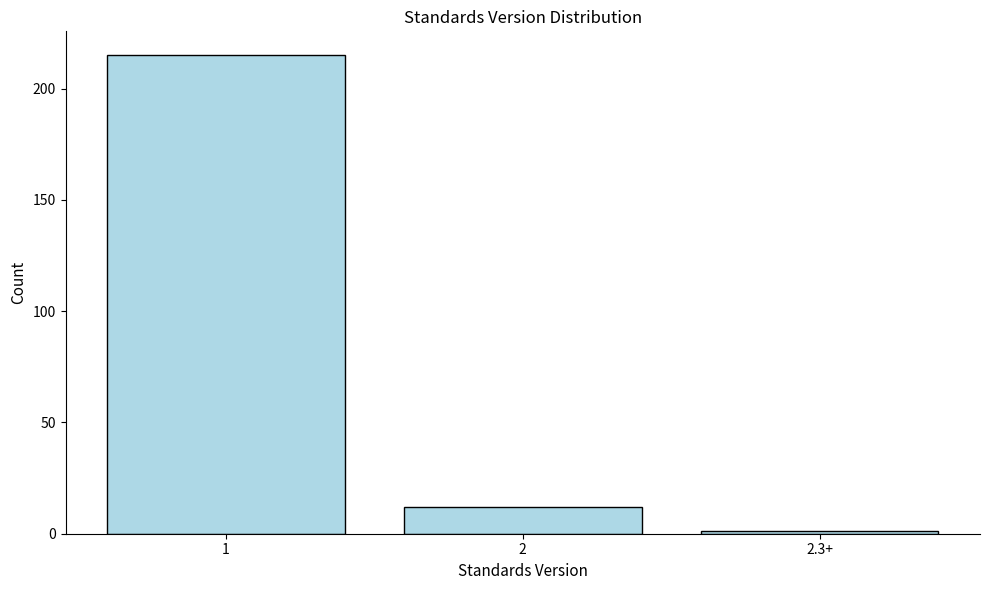

Reading left to right, list all the values displayed in this chart.

215	12	1